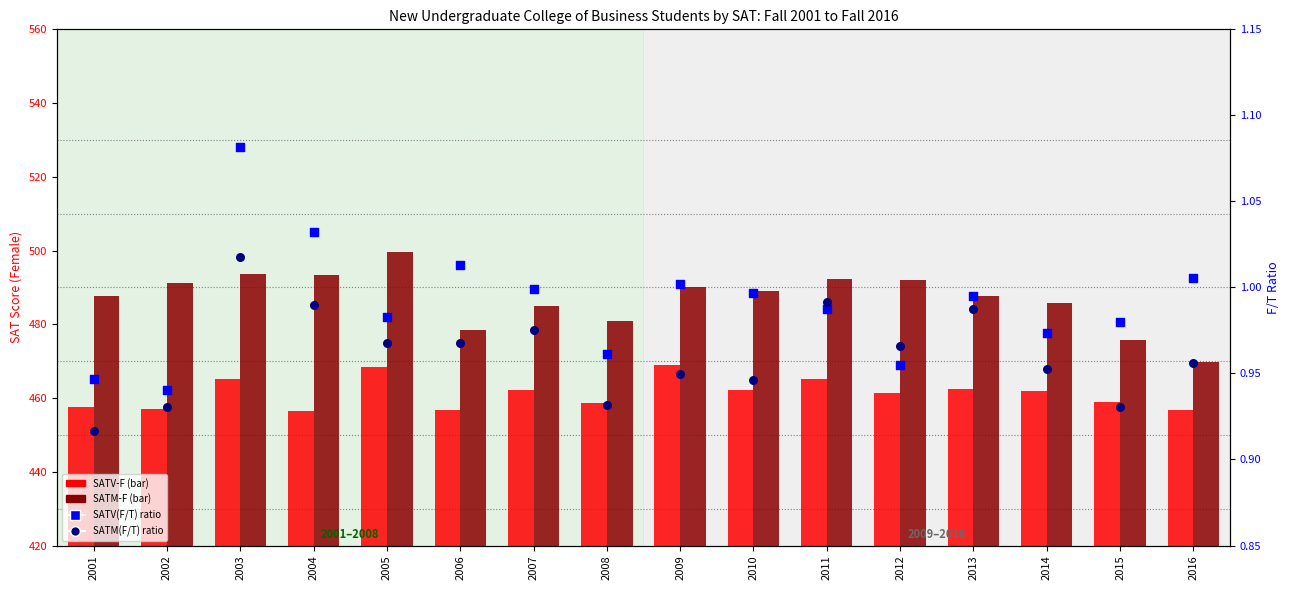

At which category is the sum across all series the highest?

2005